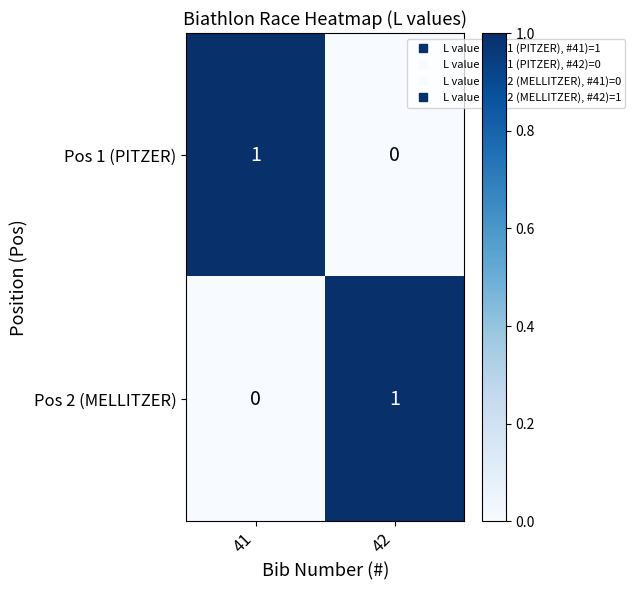

Count the number of data series in this chart.

2